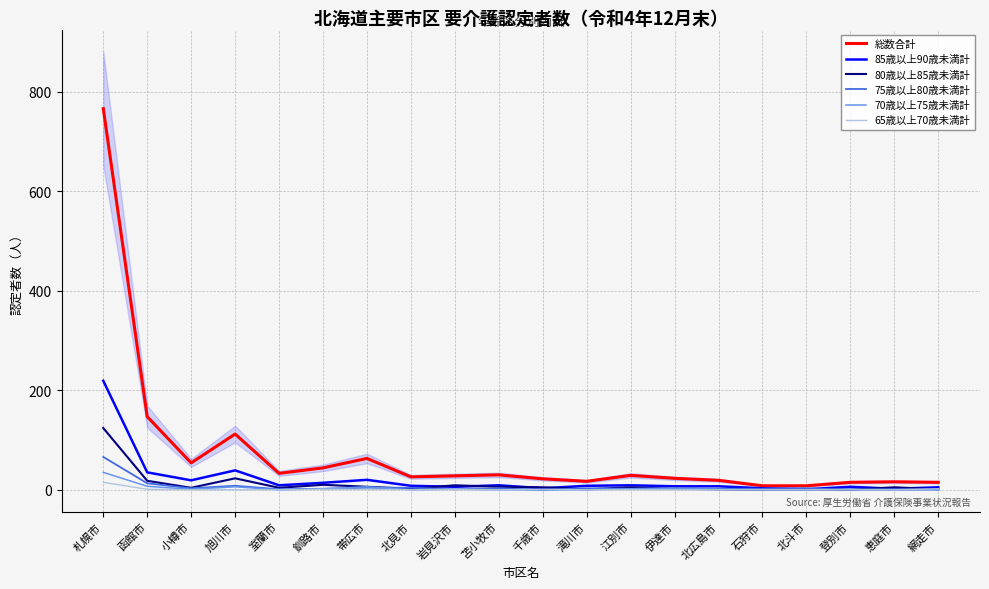

How many categories are shown in the chart?

20